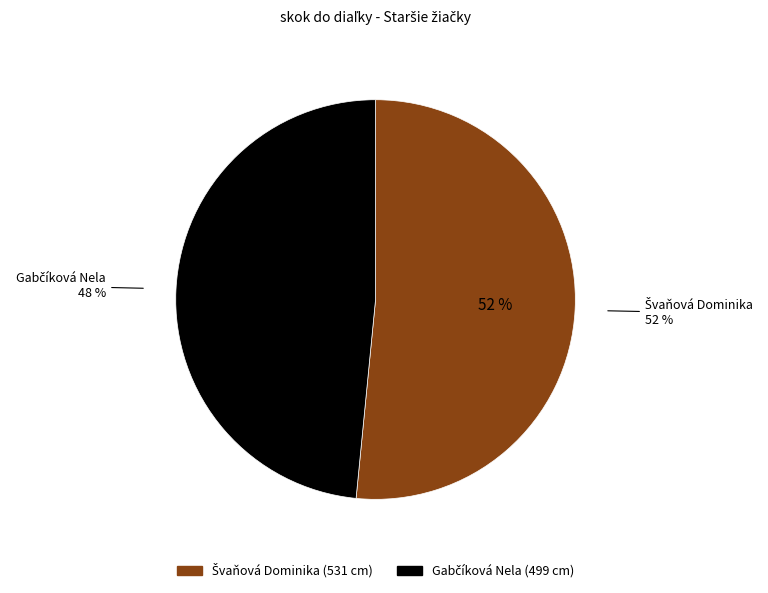

To the nearest percent, what is the average slice percentage?

50%